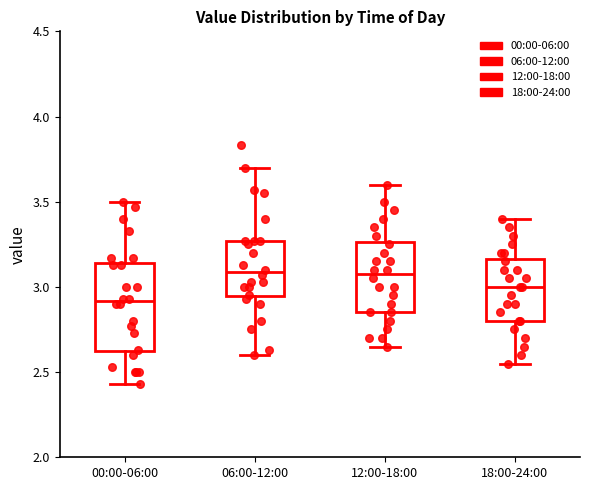

Reading left to right, read every box against the y-axis: the position of its median line, the range the box covers, and the ends of its whiskers. The values are not printed on the chart, so give them approximately, as read against the axis.

00:00-06:00: median 2.90, box 2.60 to 3.15, whiskers 2.45 to 3.50
06:00-12:00: median 3.10, box 2.95 to 3.25, whiskers 2.60 to 3.70
12:00-18:00: median 3.10, box 2.85 to 3.25, whiskers 2.65 to 3.60
18:00-24:00: median 3.00, box 2.80 to 3.15, whiskers 2.55 to 3.40